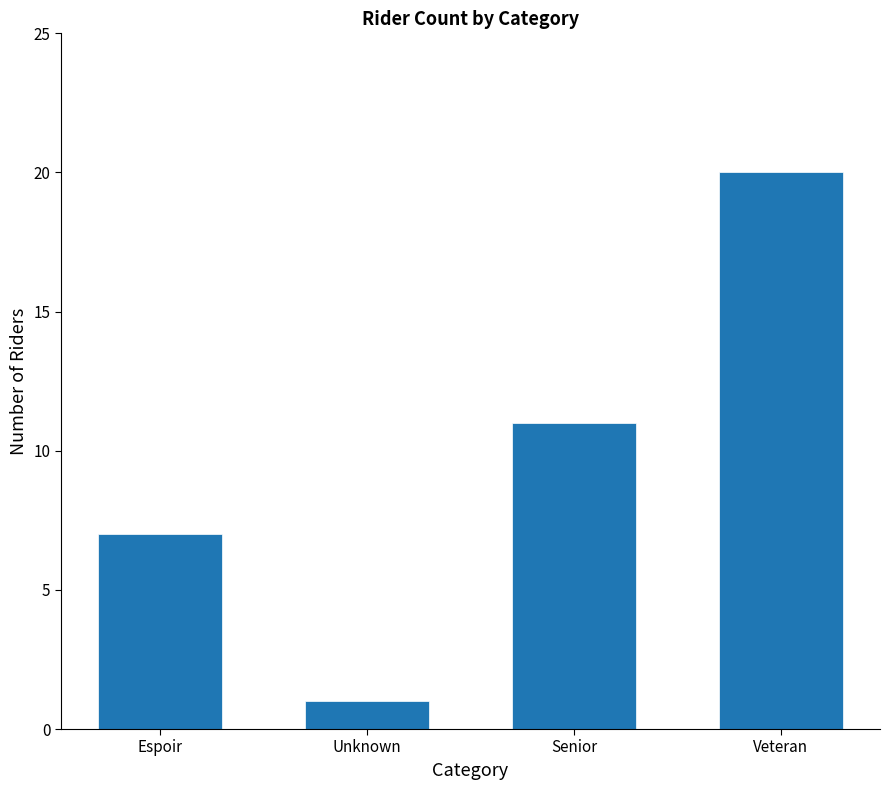

What is the label of the 1st bar from the left?

Espoir